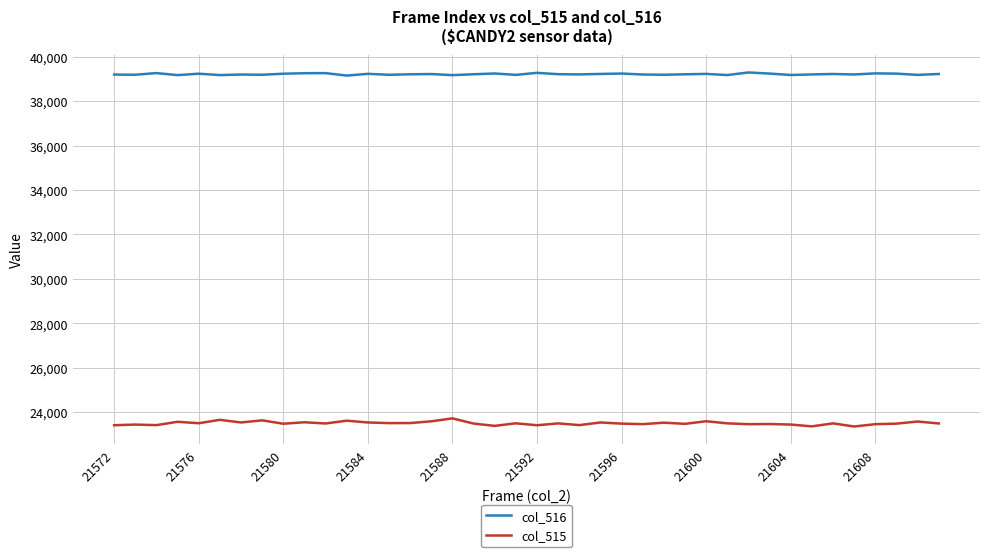

Which series has the largest range (max minus min)?

col_515